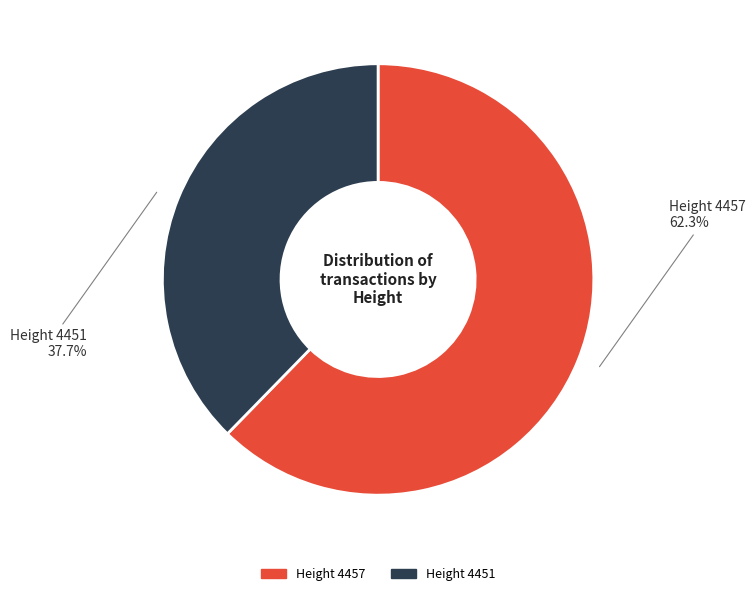

Is there a majority slice in this chart?

Yes